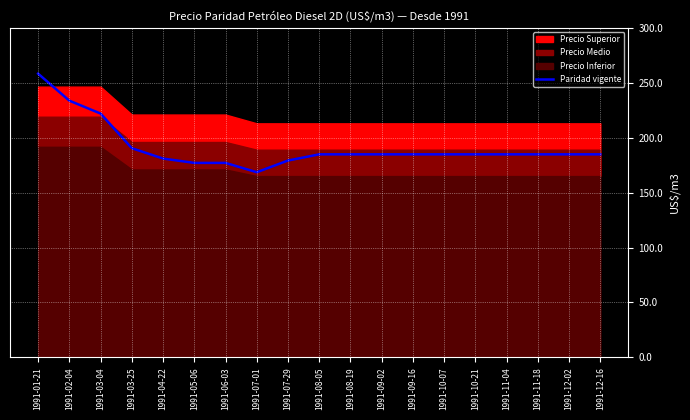

What is the sum of all values?

3634.5